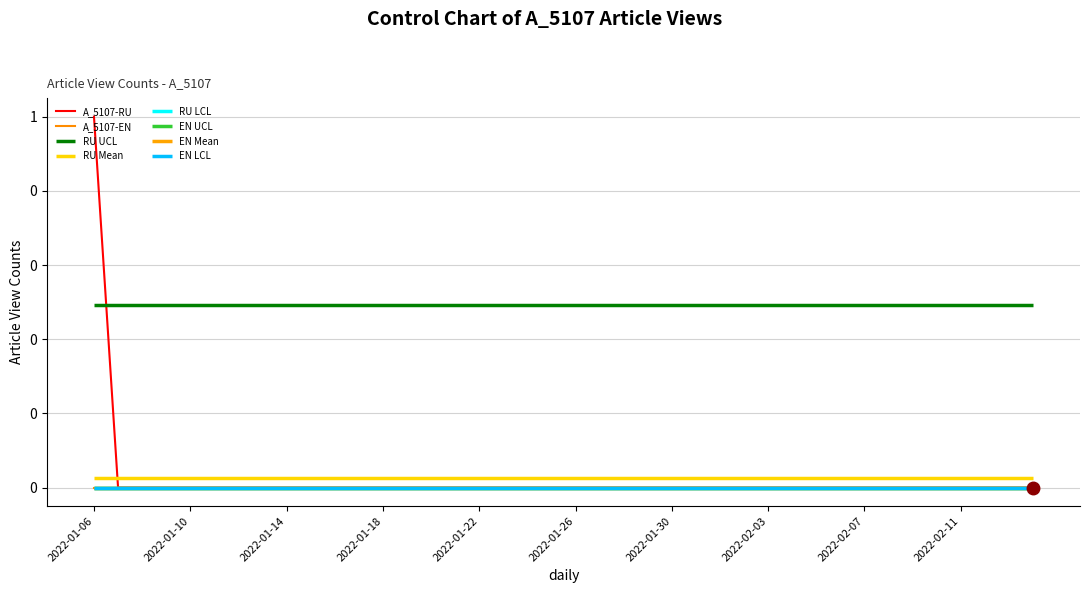

At how many categories does at least one series exceed 0?

1